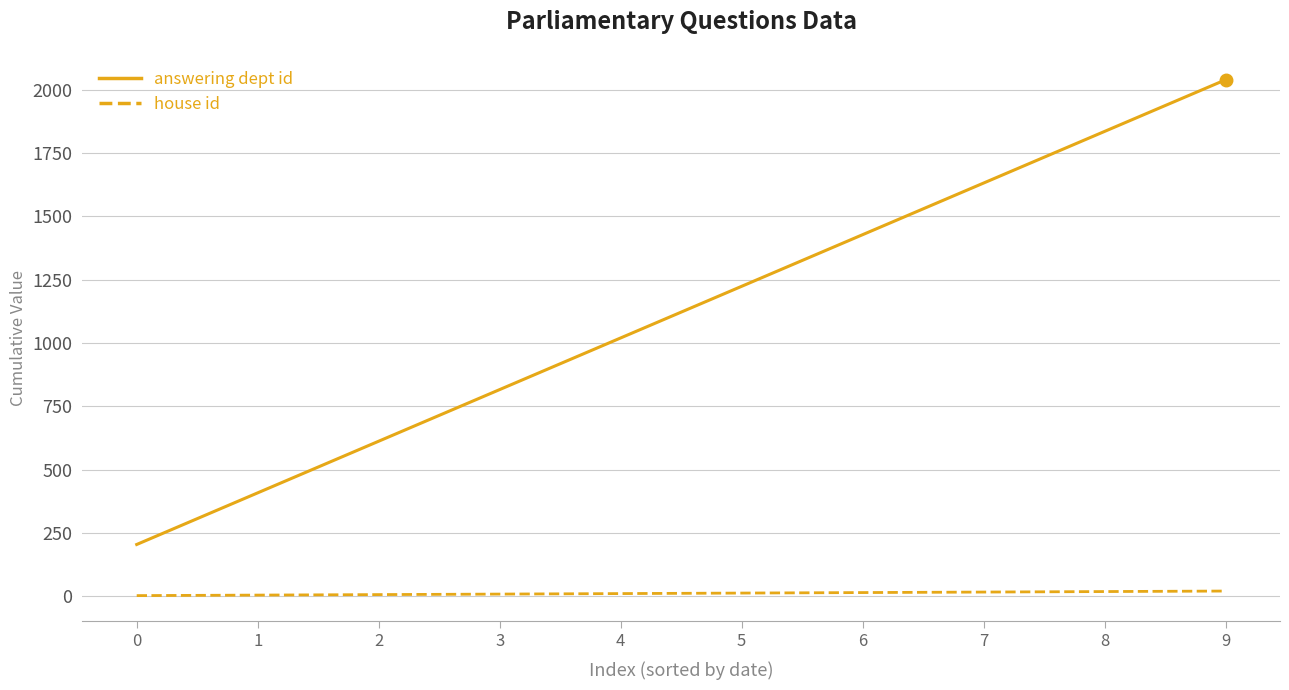

Rank the series at 5 from highest to lowest value.

answering dept id, house id